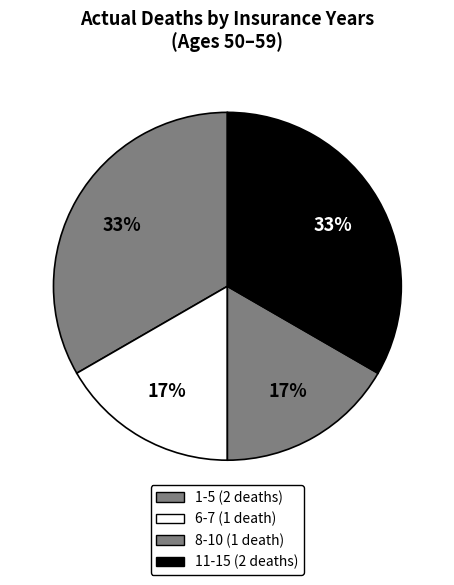

Count the number of slices in the pie.

4